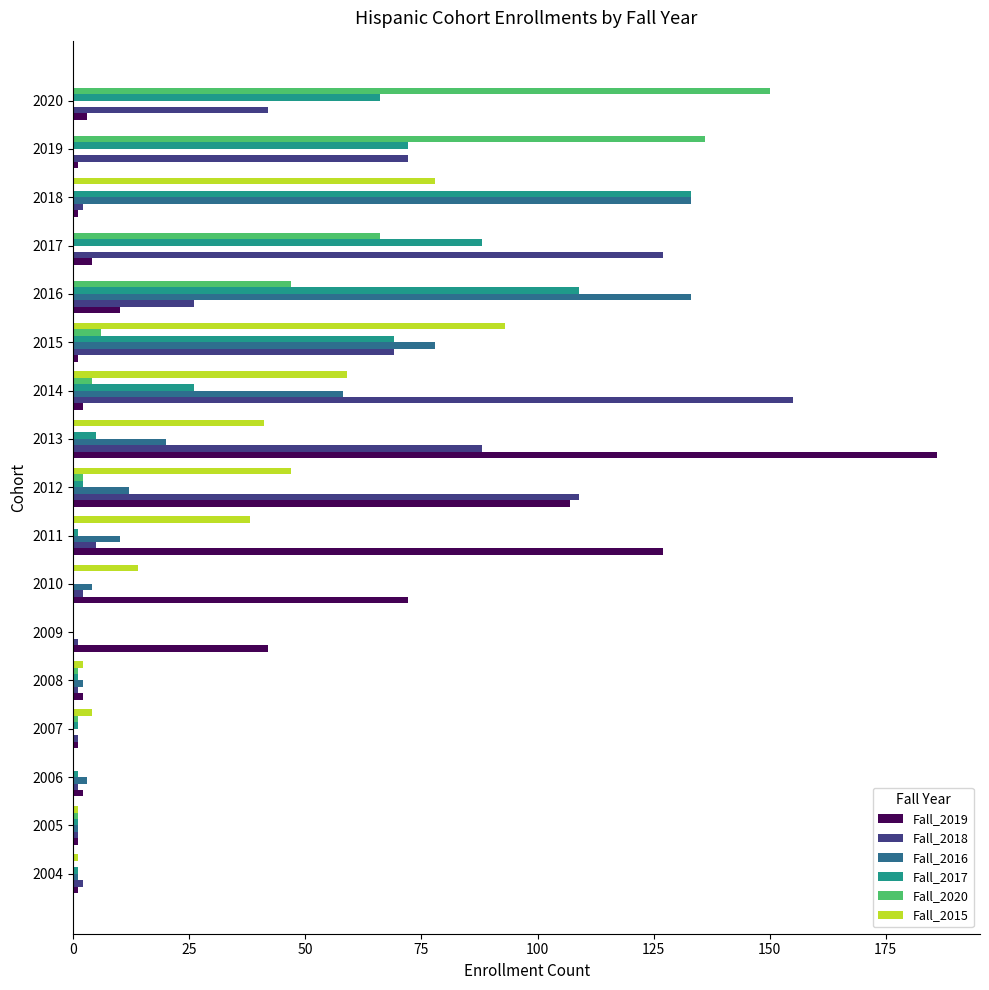

What is the greatest value displayed?

186